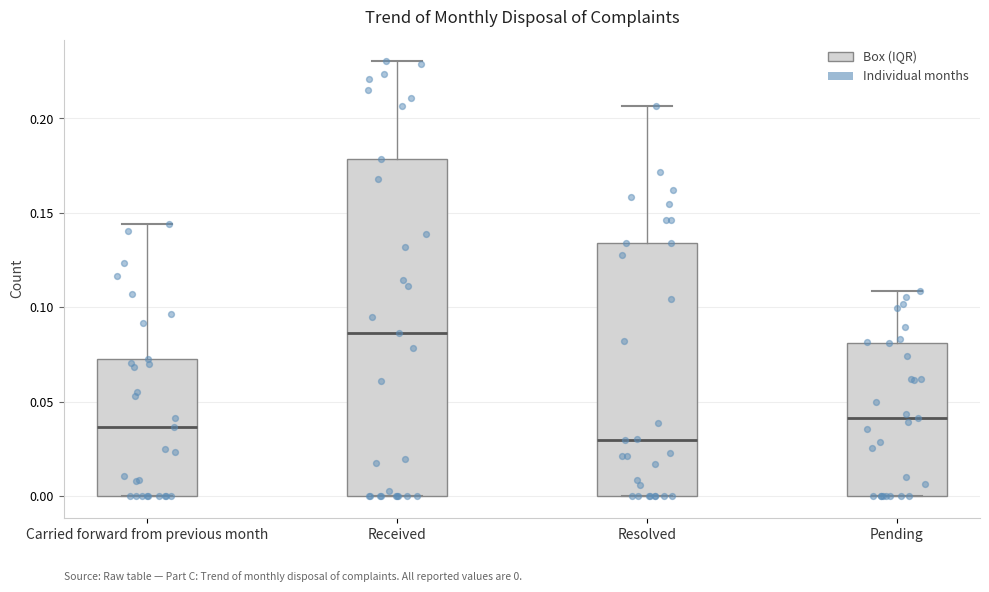

Which box has the lowest median line?

Resolved